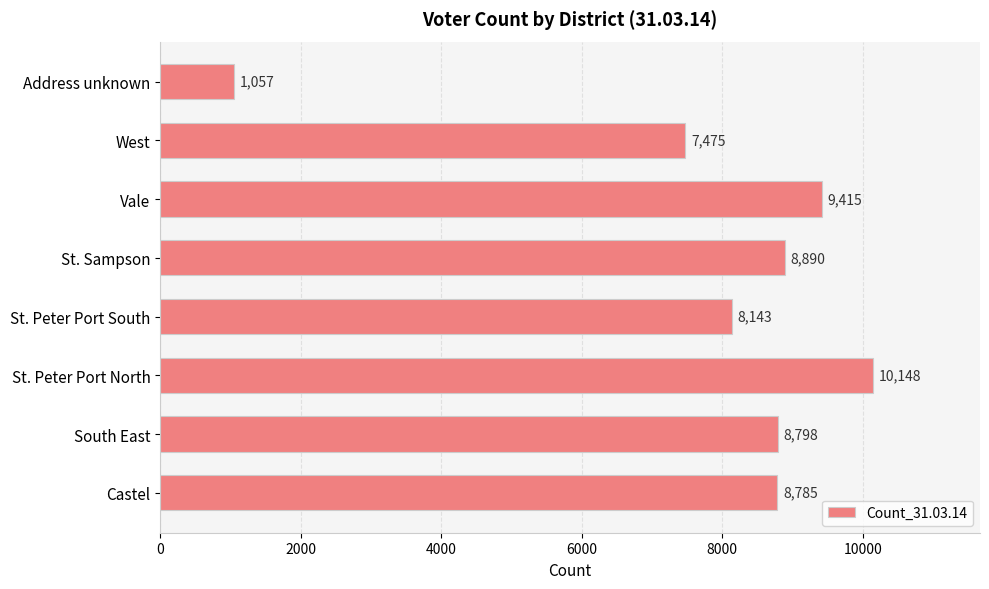

The chart shows a value of 4882 at South East. True or false?

False